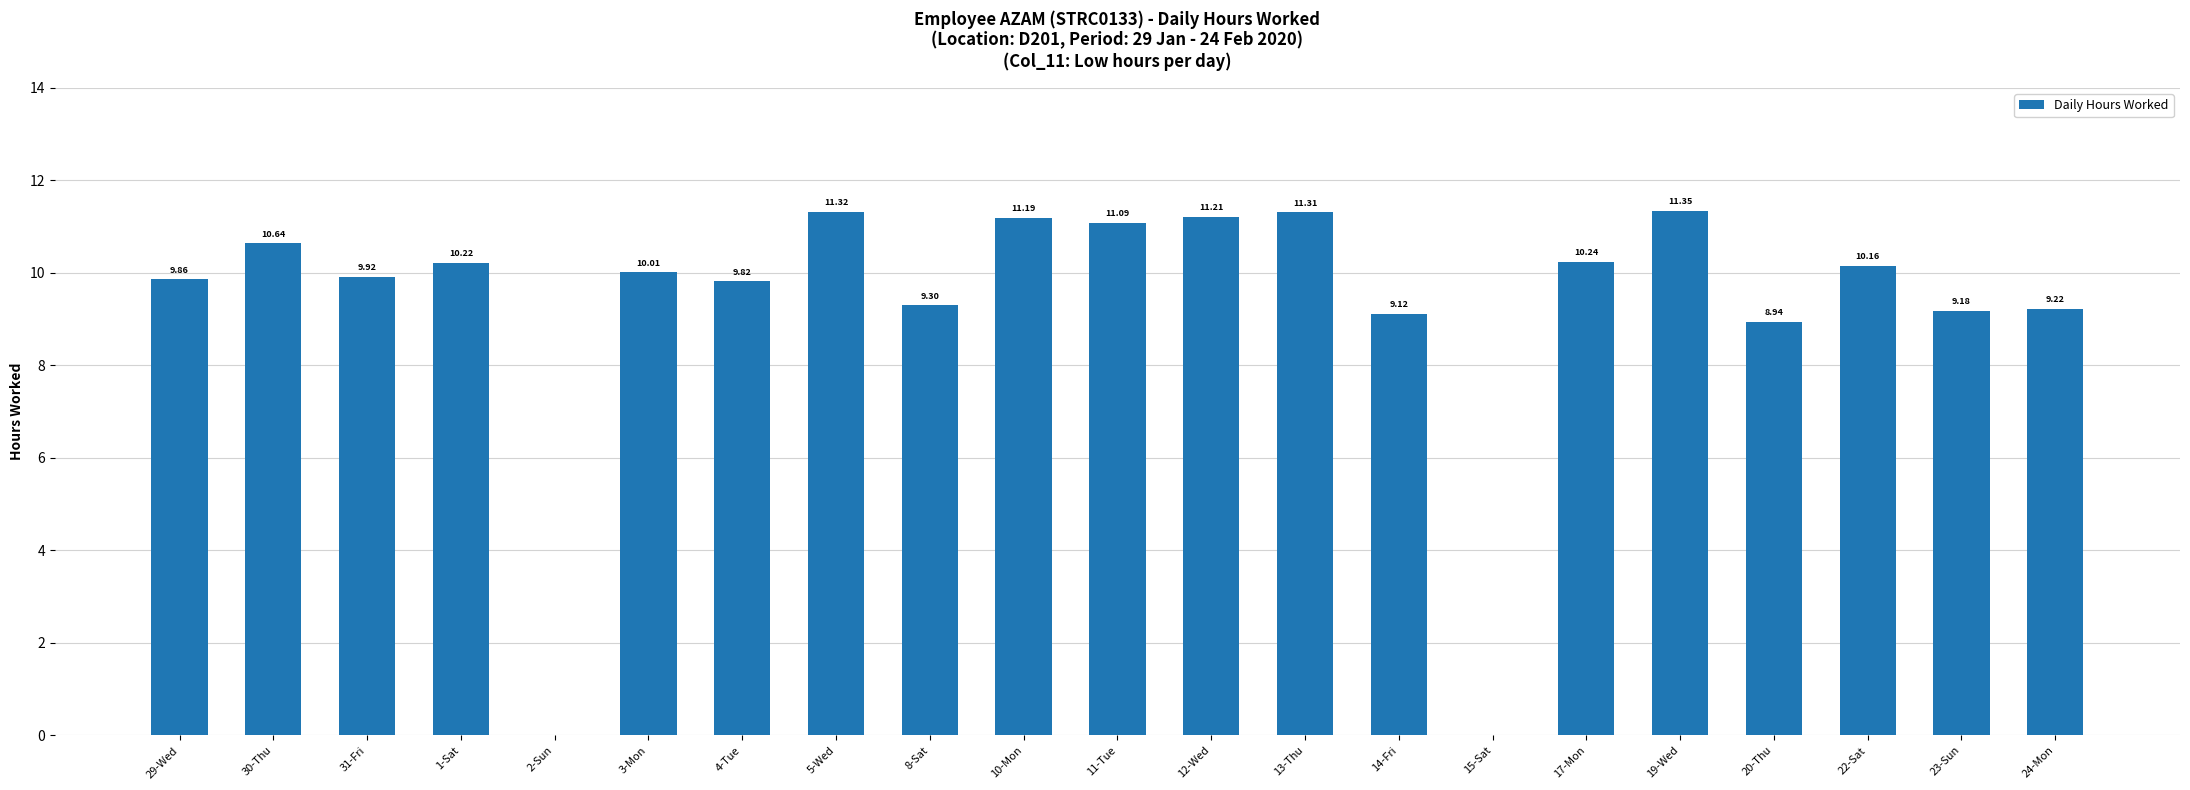

What is the approximate value at 22-Sat?

10.2